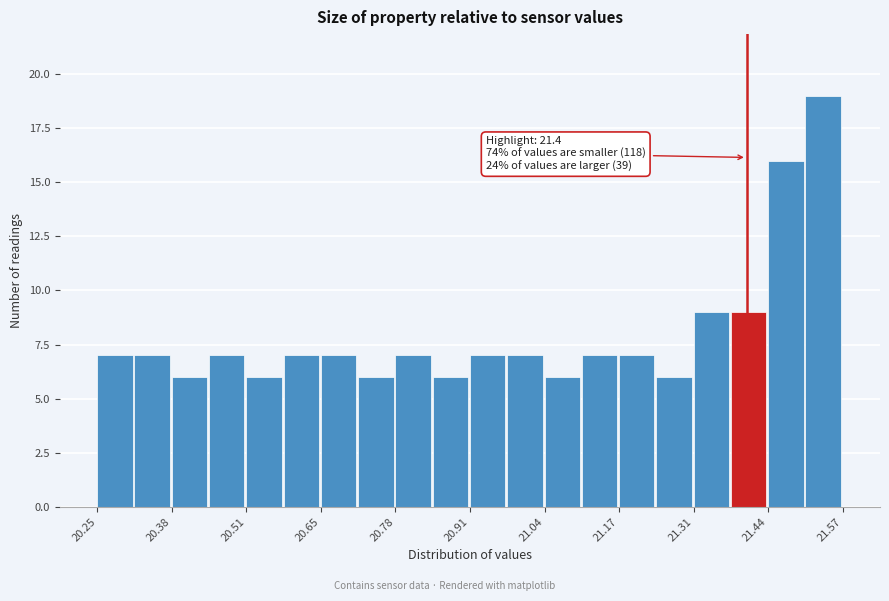

Read against the x-axis, roughly where is the centre of the tallest bar?

21.54